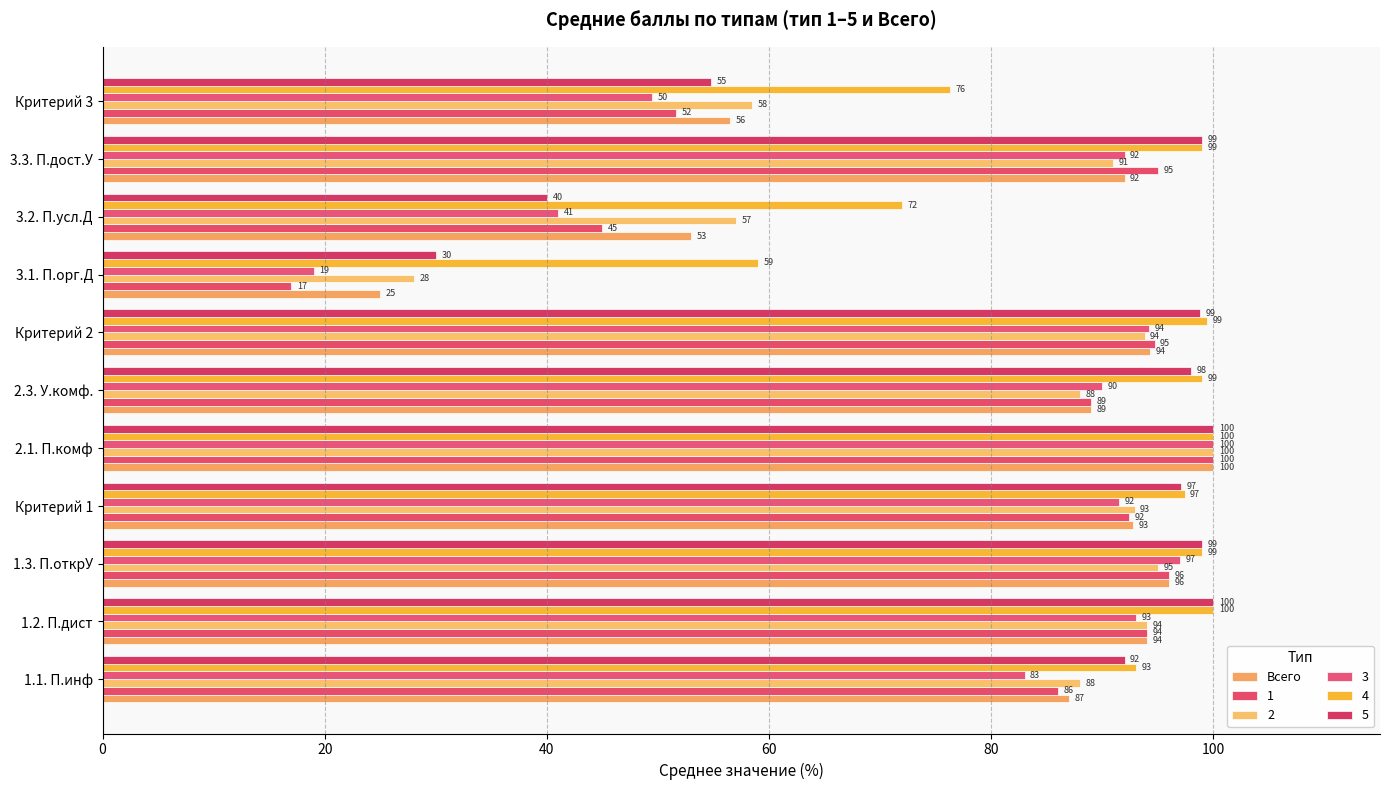

What position from the left is 3.3. П.дост.У?

10